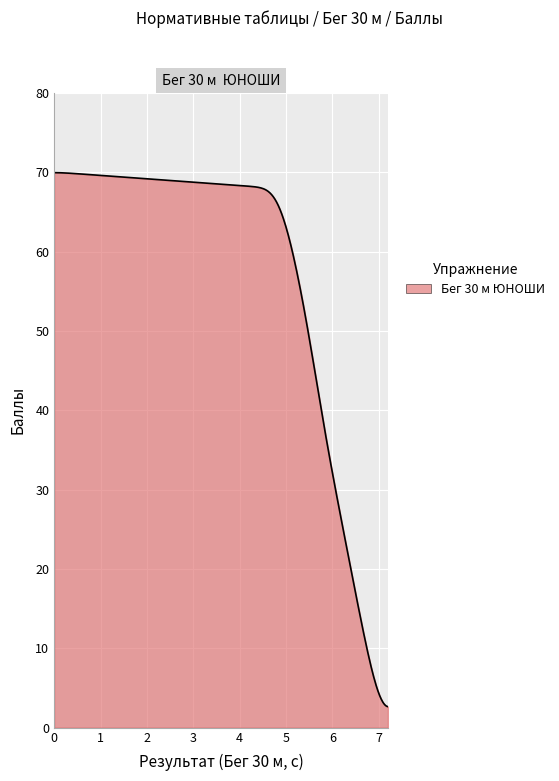

What is the difference between the maximum and minimum values?

67.3